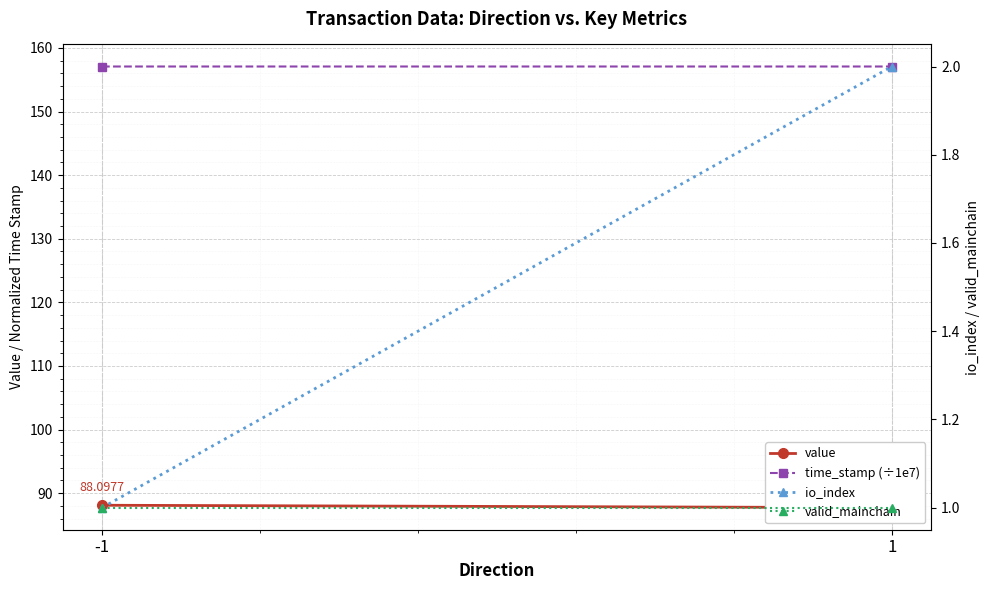

Rank the series at 1 from lowest to highest value.

valid_mainchain, io_index, value, time_stamp (÷1e7)